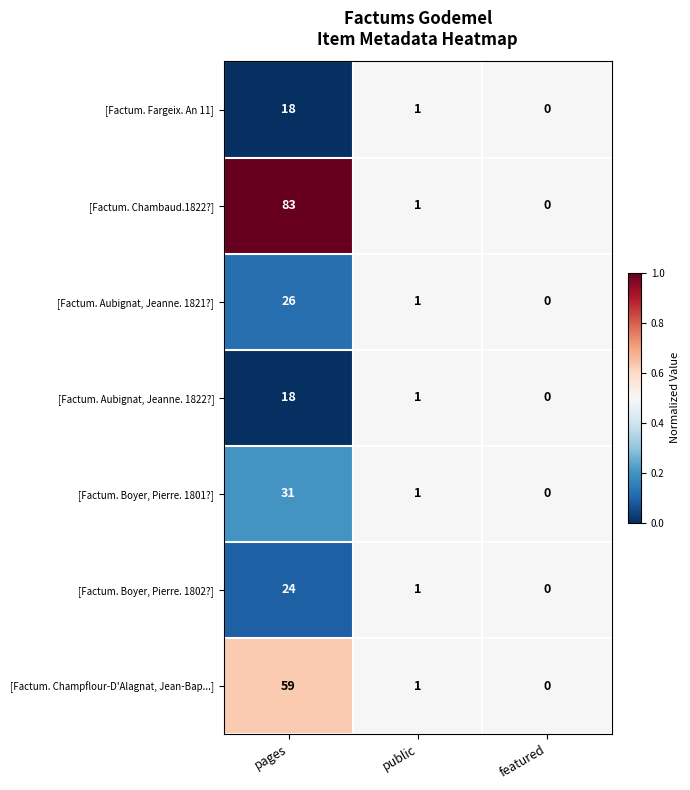

The [Factum. Champflour-D'Alagnat, Jean-Bap...] series shows 0 at featured. True or false?

True